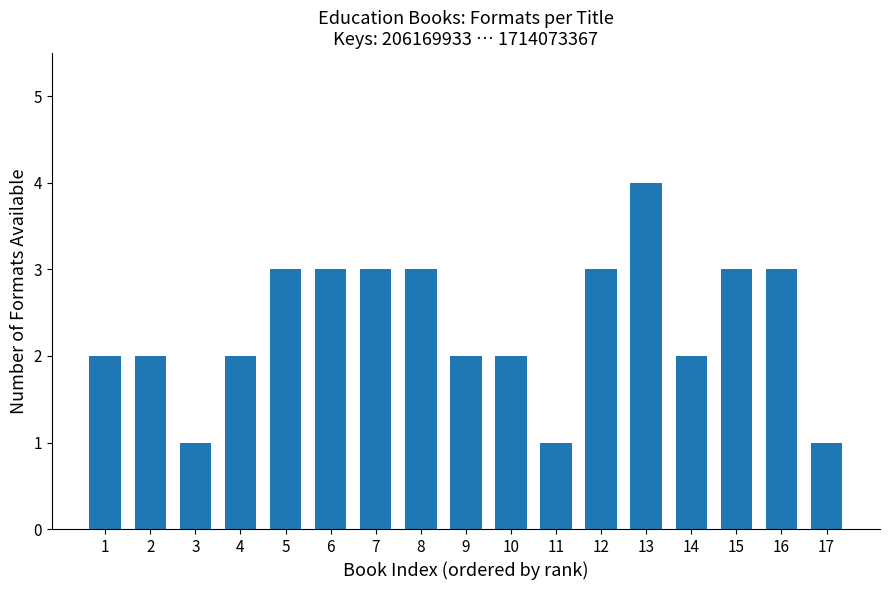

Reading left to right, list all the values displayed in this chart.

2	2	1	2	3	3	3	3	2	2	1	3	4	2	3	3	1